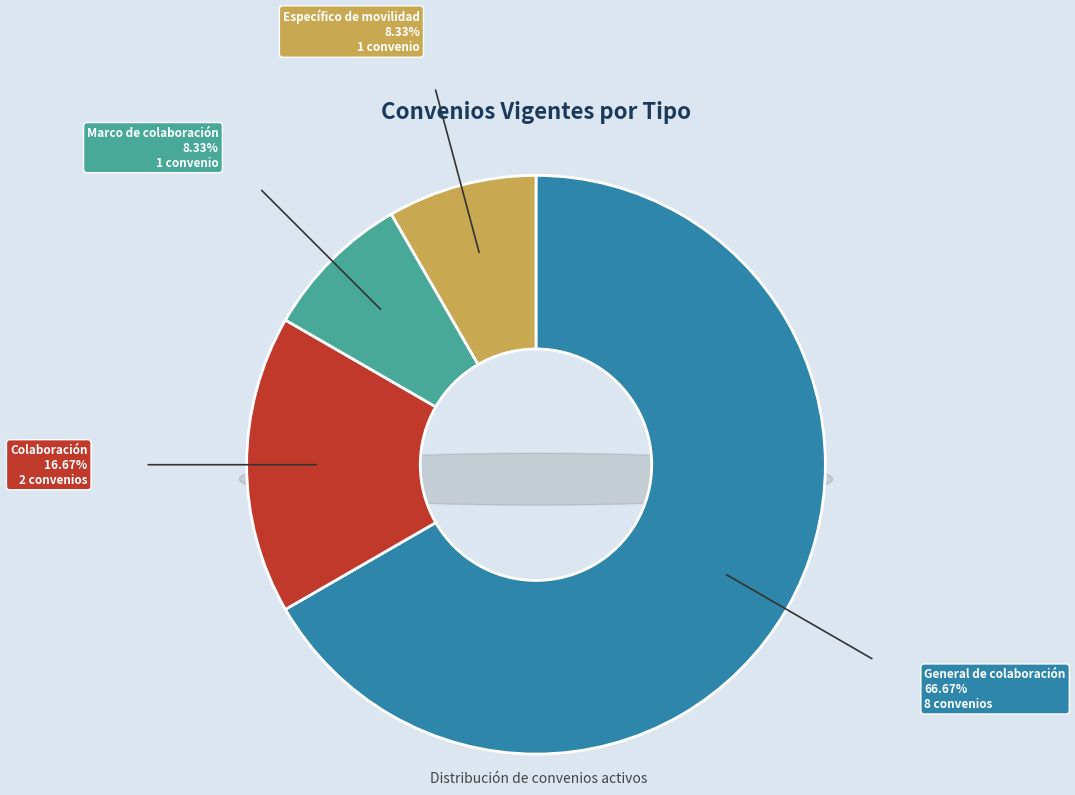

To the nearest percent, what is the difference between the largest and smallest slice percentages?

58%